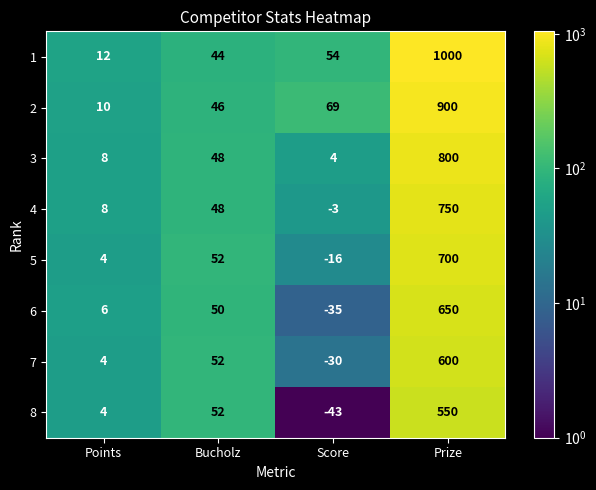

List the series in order of their peak value, highest first.

1, 2, 3, 4, 5, 6, 7, 8